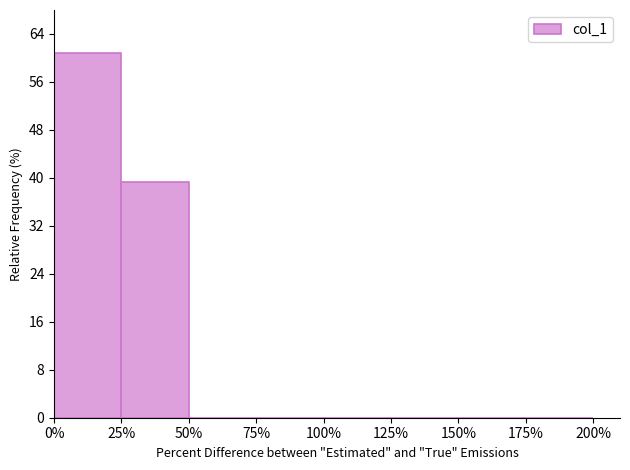

Reading left to right, transcribe this chart: for each bar, give the range it covers on the x-axis and its height. The values are not printed on the chart, so give them approximately, as read against the axis.

0% to 25%: 61
25% to 50%: 39
50% to 75%: 0
75% to 100%: 0
100% to 125%: 0
125% to 150%: 0
150% to 175%: 0
175% to 200%: 0